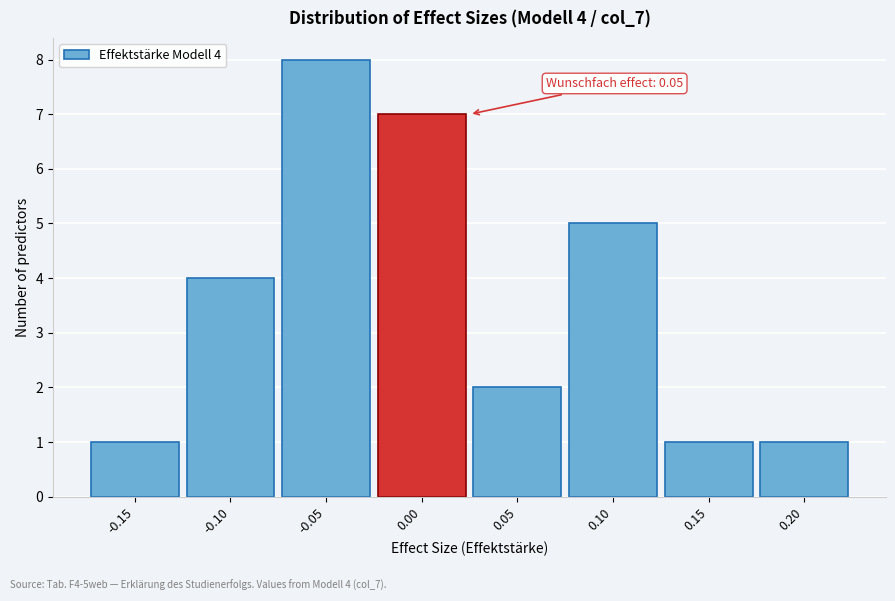

Reading left to right, transcribe all the data shown in this chart.

-0.15=1	-0.10=4	-0.05=8	0.00=7	0.05=2	0.10=5	0.15=1	0.20=1